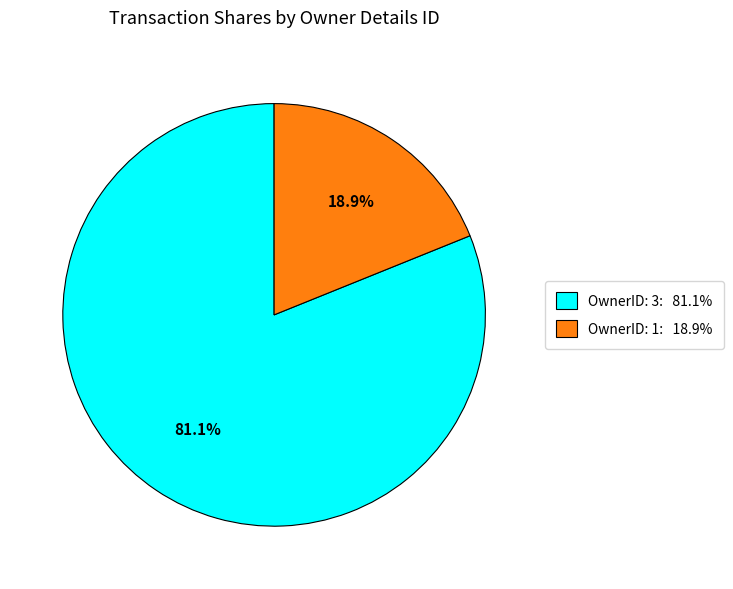

Does any single category account for the majority?

Yes